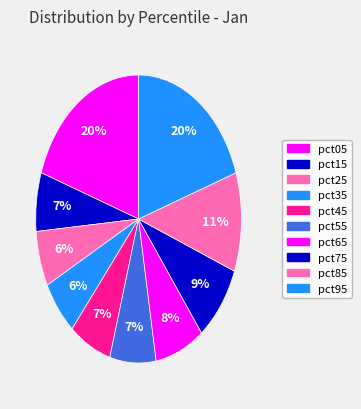

Which category has the smallest portion of the pie?

pct25